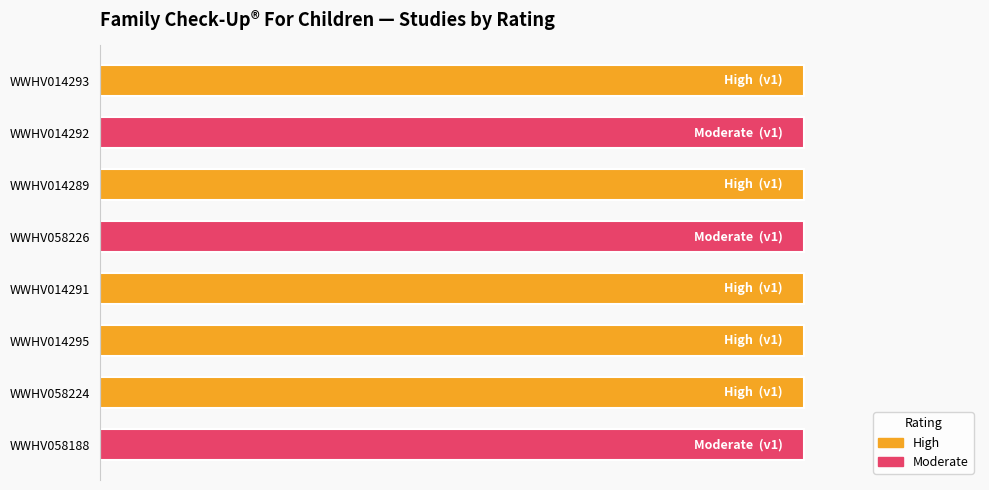

Which series changed the most between WWHV014293 and WWHV058226?

High